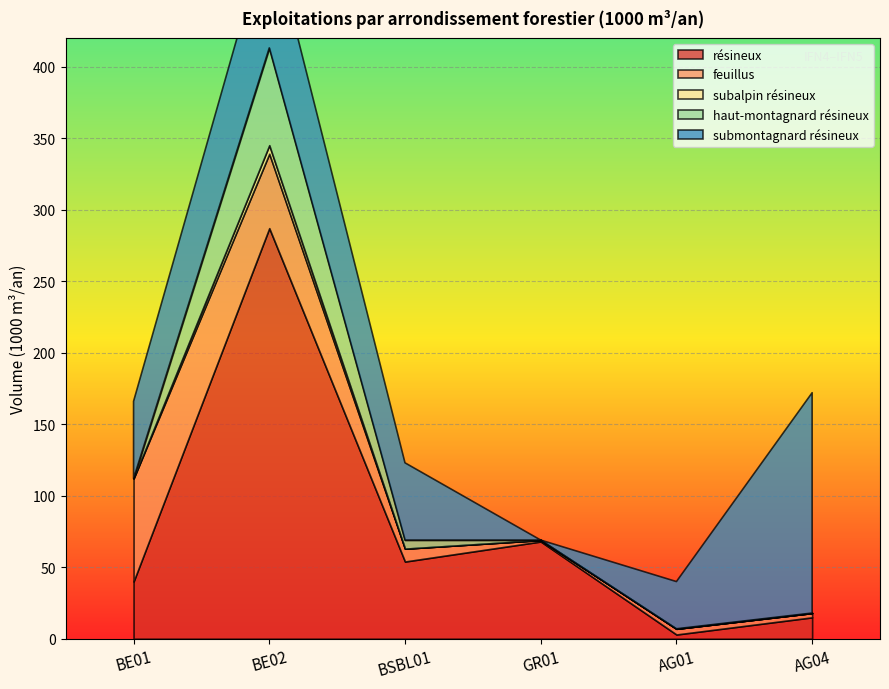

What are all the series names shown in the legend?

résineux, feuillus, subalpin résineux, haut-montagnard résineux, submontagnard résineux